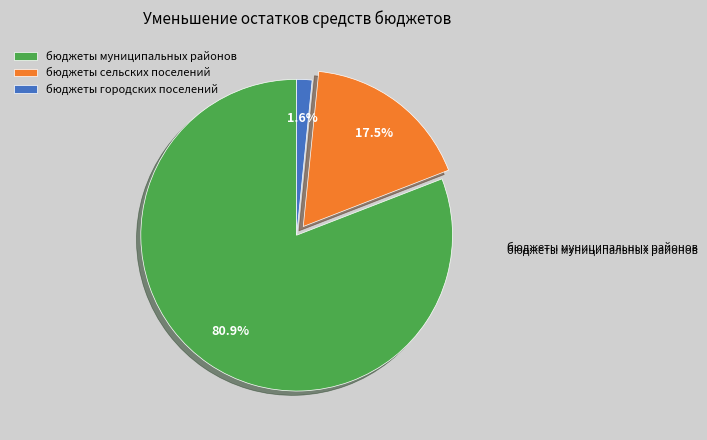

What percentage do бюджеты сельских поселений and бюджеты муниципальных районов together represent?

98.4%